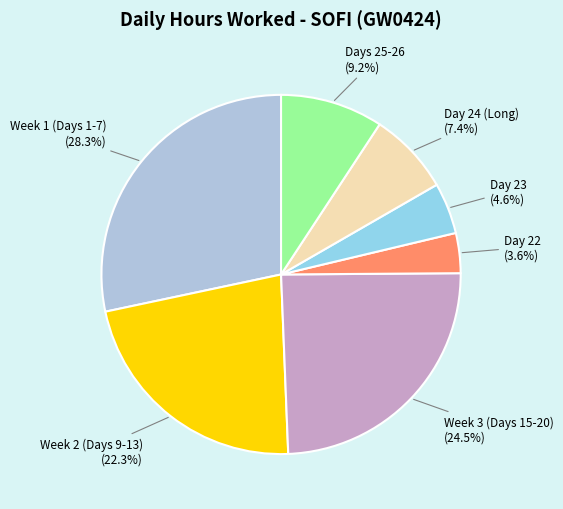

To the nearest percent, what is the difference between the largest and smallest slice percentages?

25%